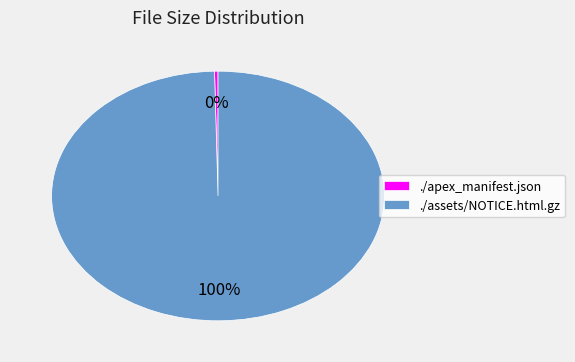

Is there a majority slice in this chart?

Yes